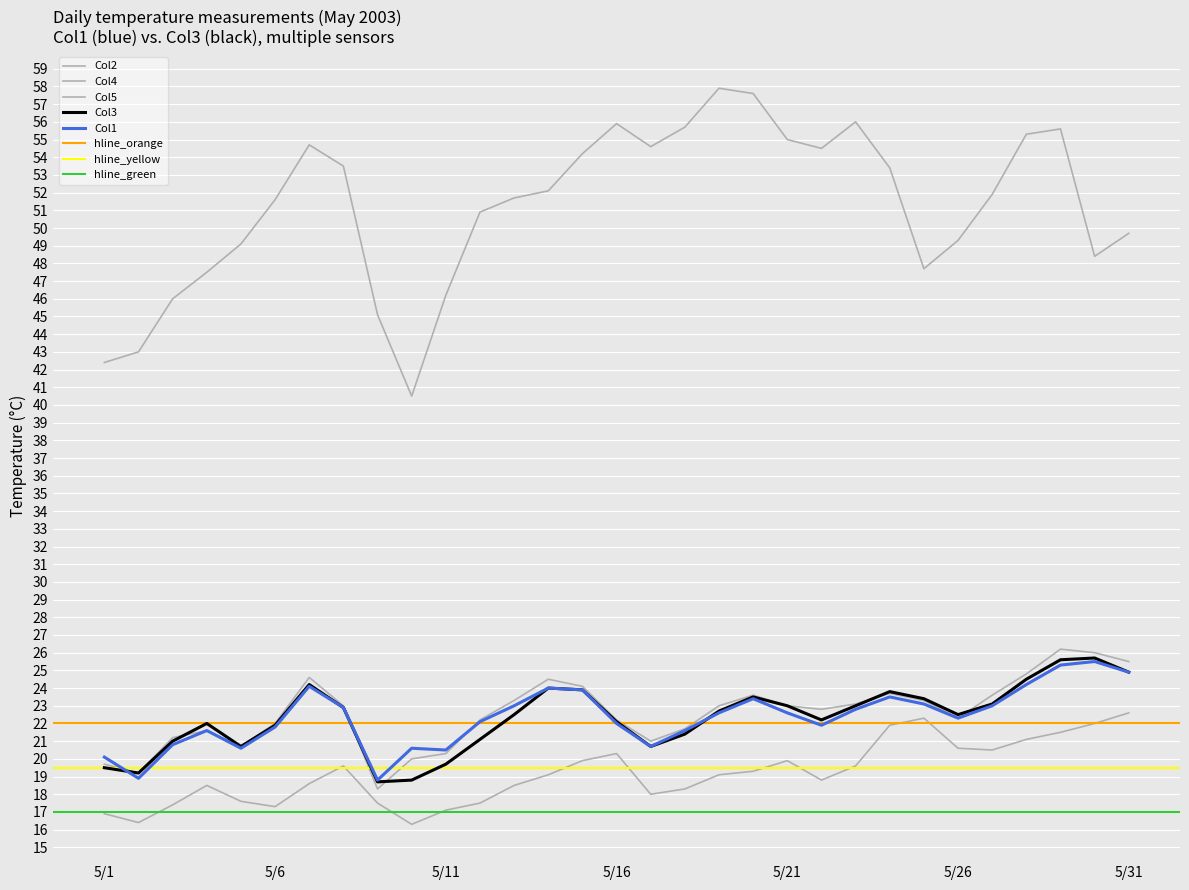

How many data points in Col2 are less than 51?

13